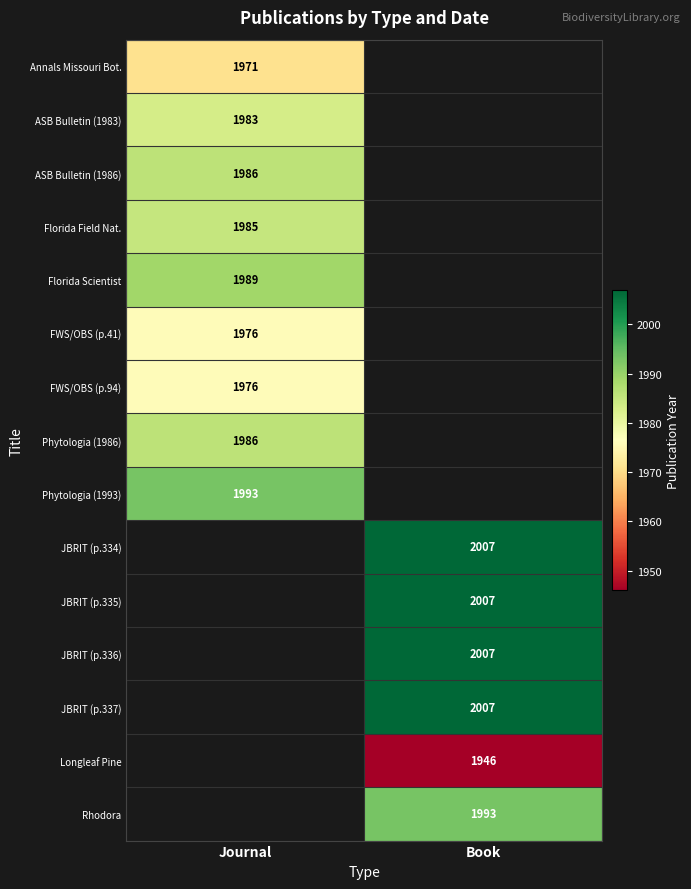

Is the value of Rhodora at Book greater than the value of JBRIT (p.334) at Book?

No